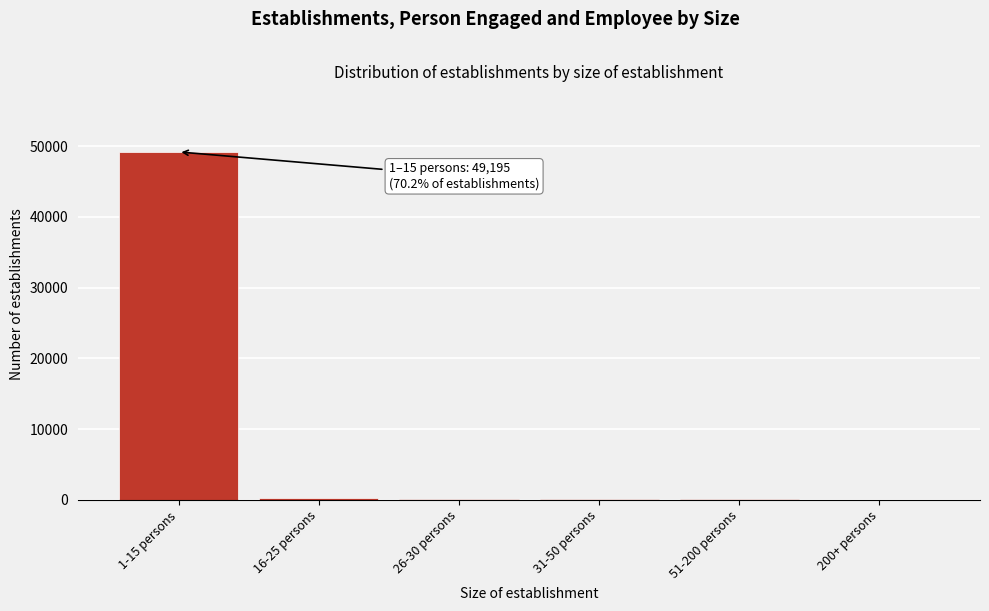

Which label corresponds to the largest value in the chart?

1-15 persons